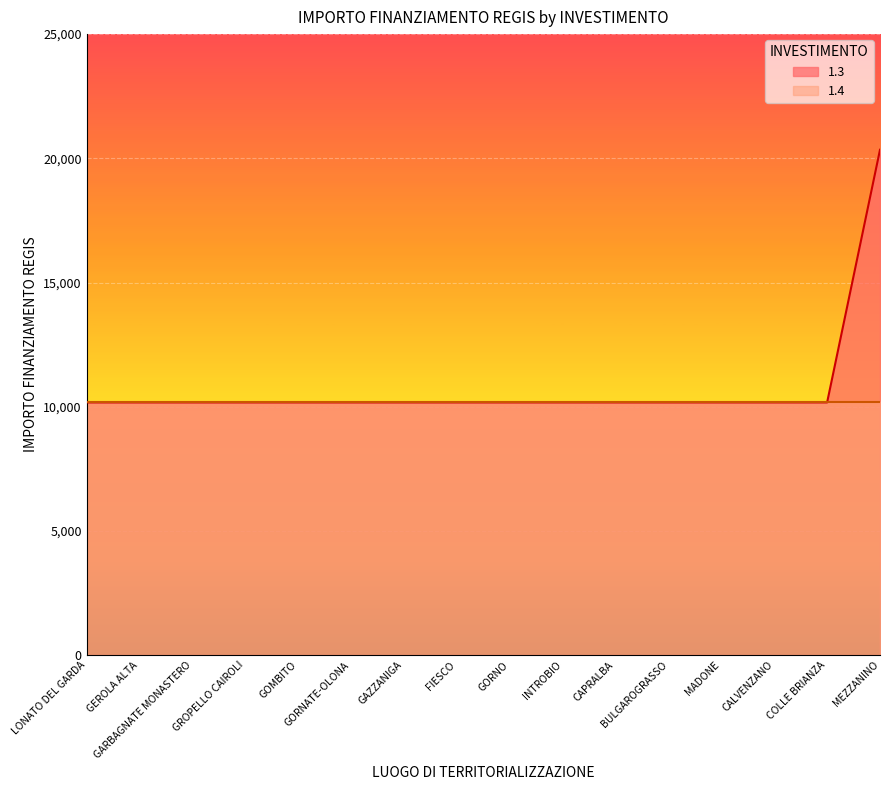

List the labels in order of value, smallest first.

LONATO DEL GARDA, GEROLA ALTA, GARBAGNATE MONASTERO, GROPELLO CAIROLI, GOMBITO, GORNATE-OLONA, GAZZANIGA, FIESCO, GORNO, INTROBIO, CAPRALBA, BULGAROGRASSO, MADONE, CALVENZANO, COLLE BRIANZA, MEZZANINO